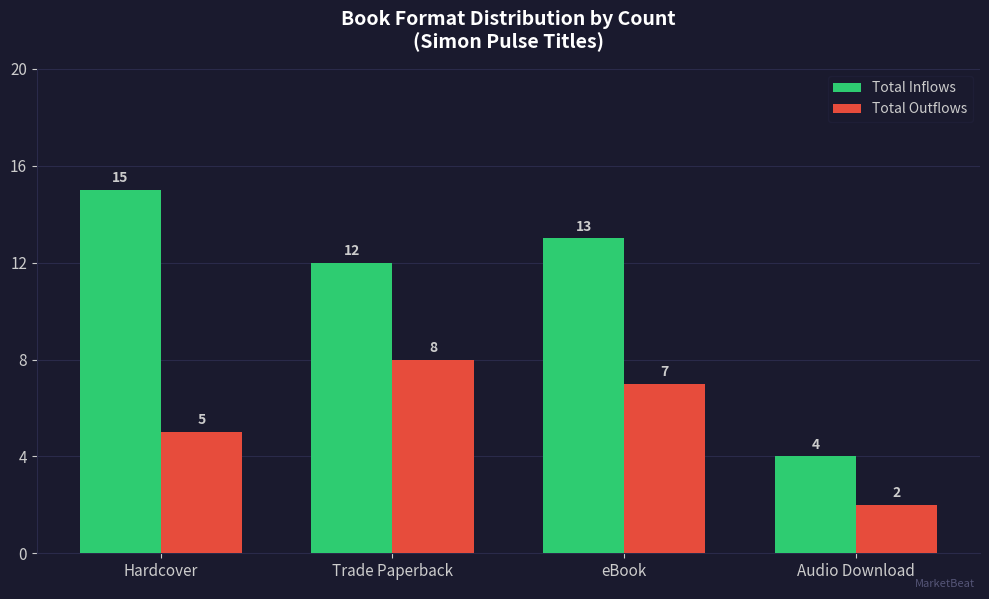

Is the value of Total Inflows at eBook greater than the value of Total Outflows at Audio Download?

Yes